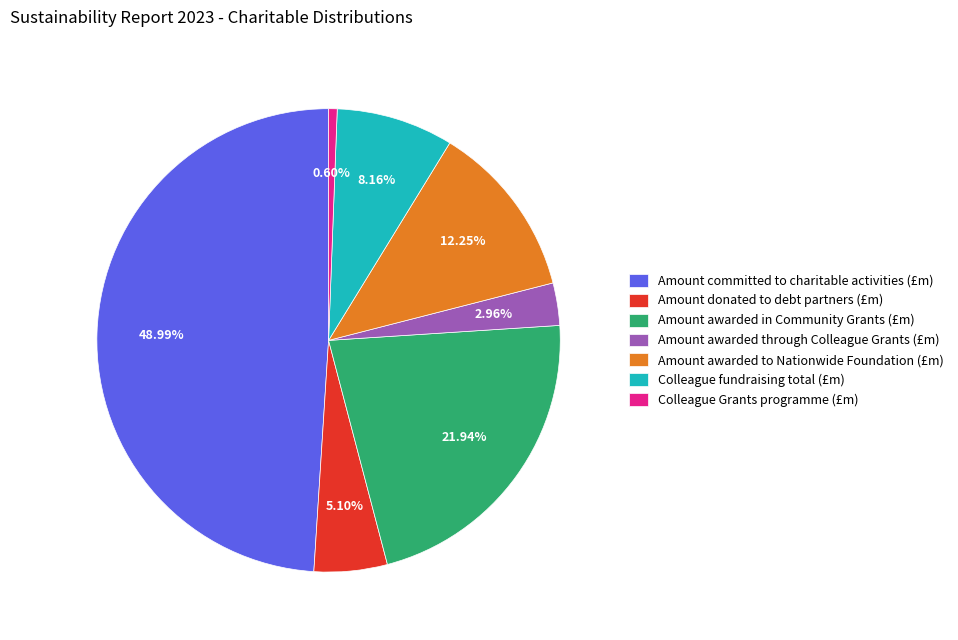

Count the number of slices in the pie.

7